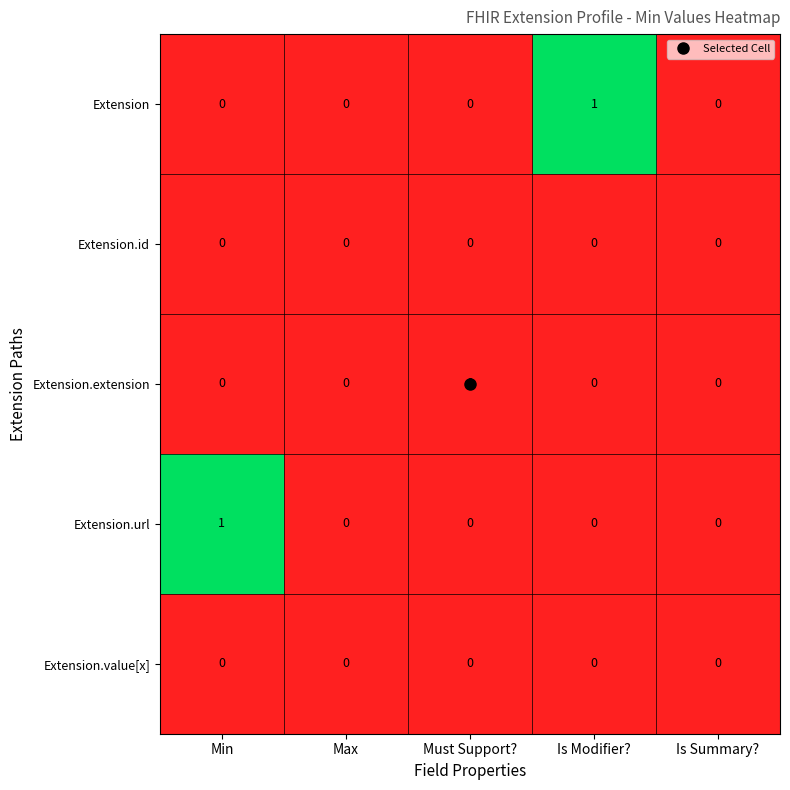

The value of Extension.extension at Is Summary? is 0. True or false?

True